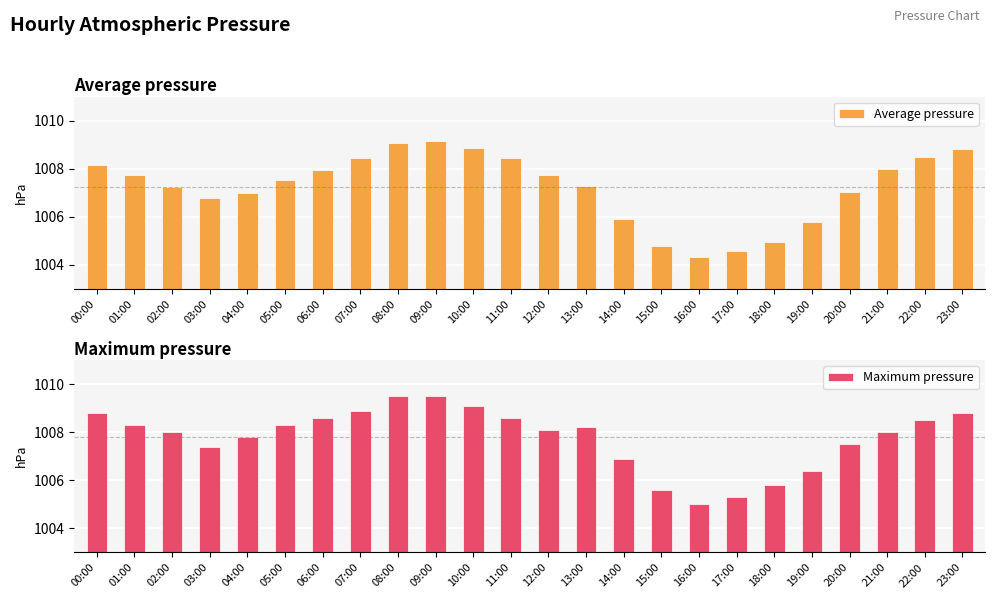

Is the value of Average pressure at 05:00 greater than the value of Maximum pressure at 04:00?

No